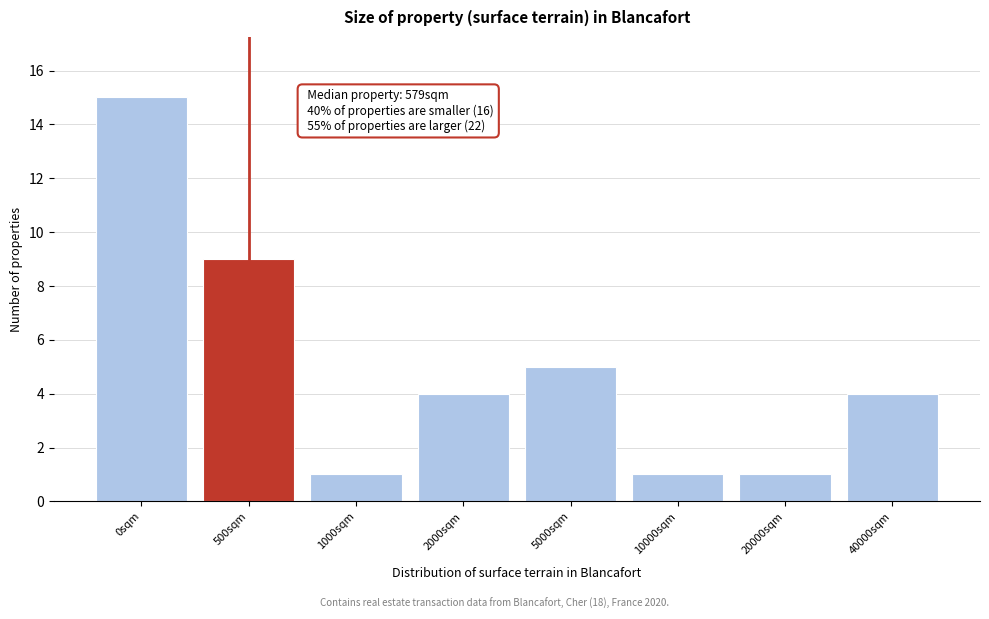

Reading right to left, extract all data points from this chart.

40000sqm=4	20000sqm=1	10000sqm=1	5000sqm=5	2000sqm=4	1000sqm=1	500sqm=9	0sqm=15